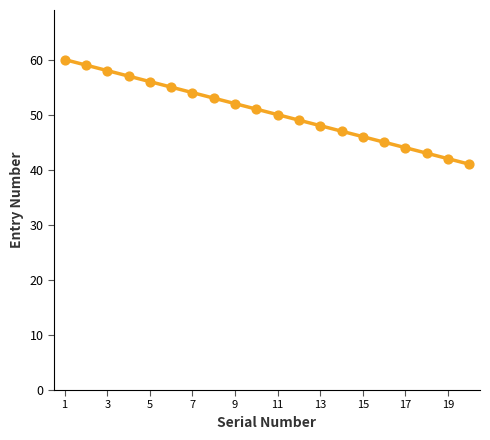

What is the change in value from 2 to 9?

-7